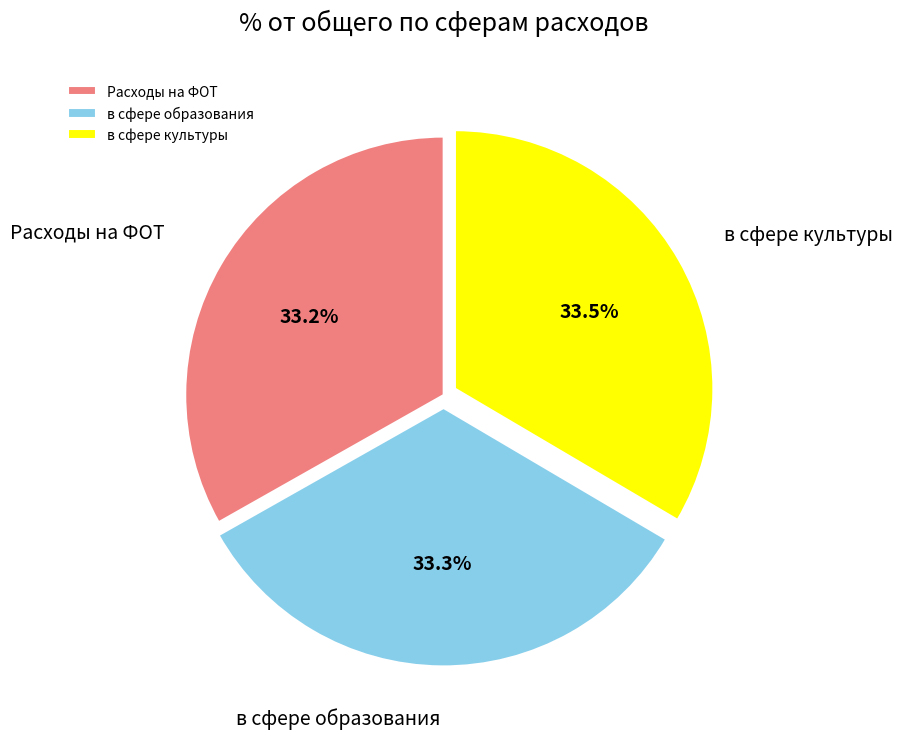

How many slices are in this pie chart?

3